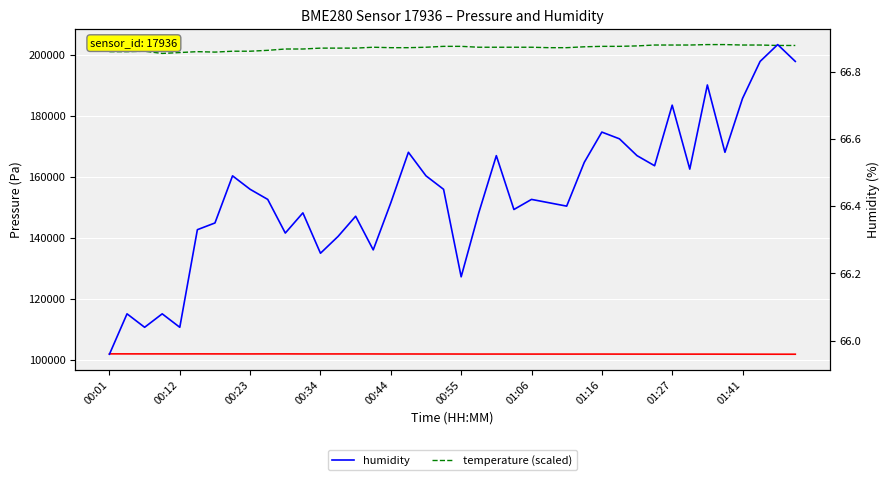

What is the maximum value for temperature (scaled)?

203395.0